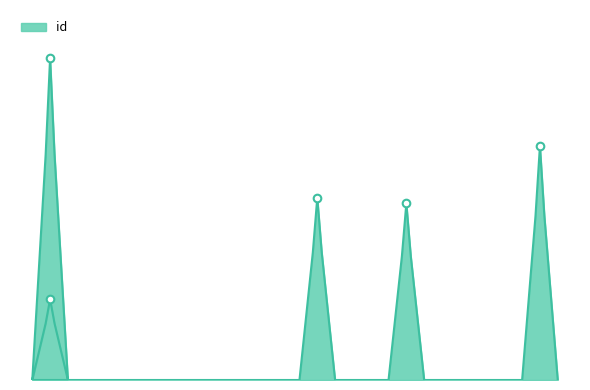

Which has a higher value, janvier 1999 or 24/03/2010?

janvier 1999